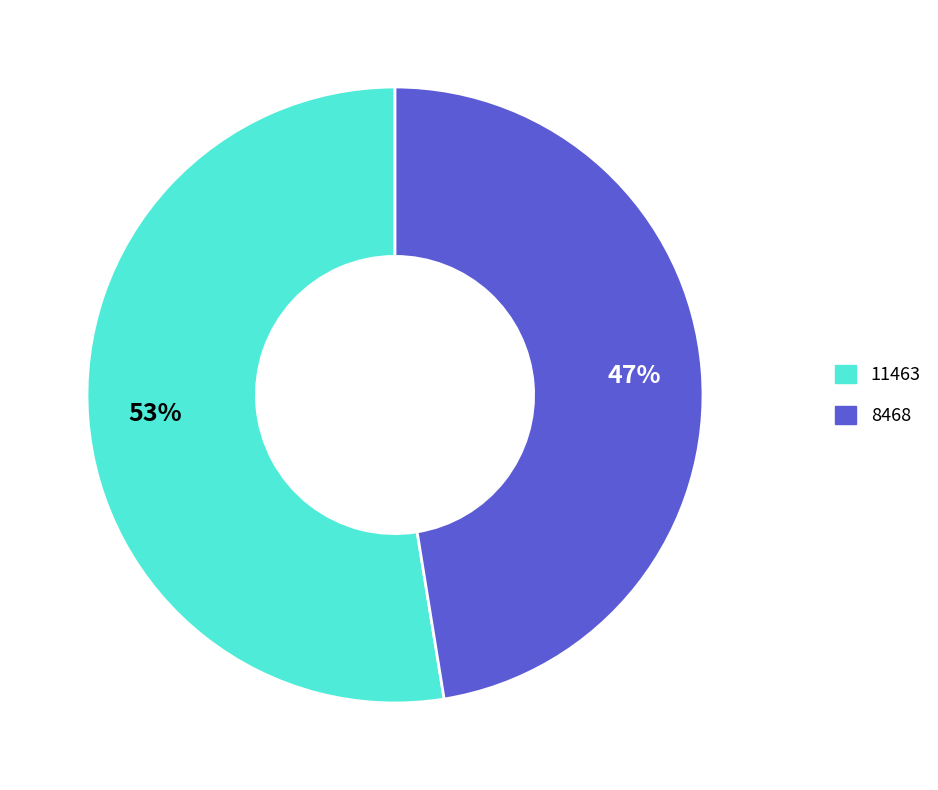

Is there any slice that represents more than half of the pie?

Yes